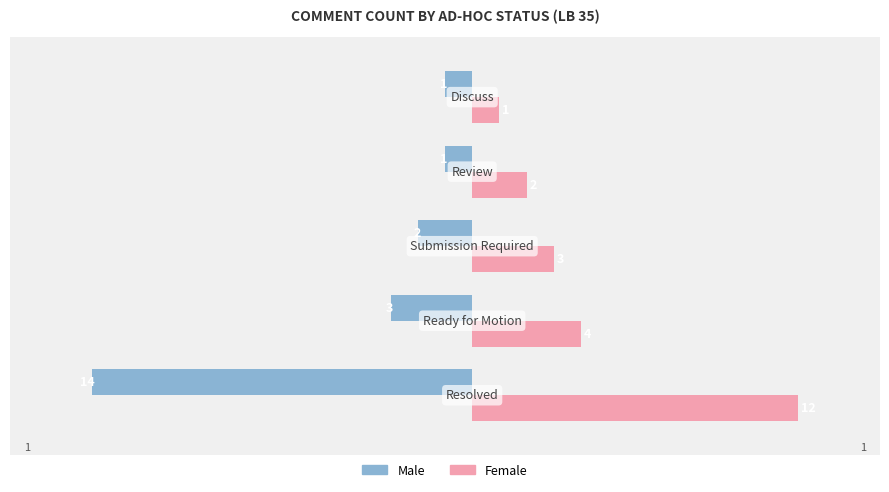

What is the maximum value shown in the chart?

12